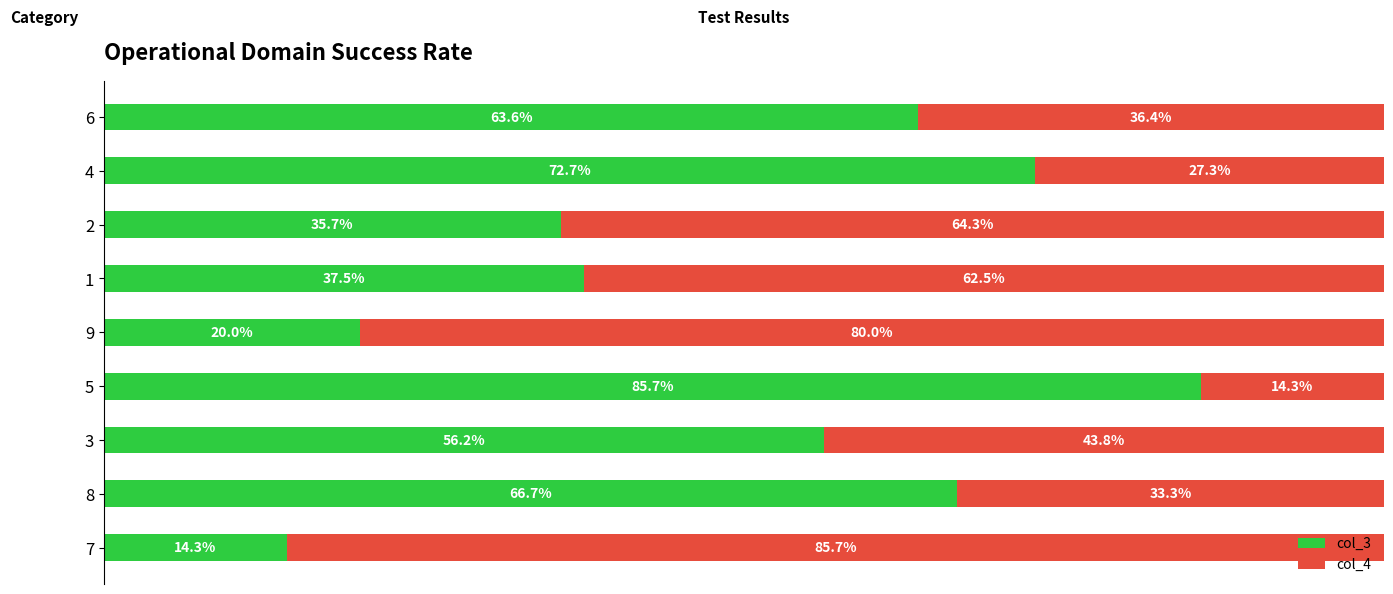

What are all the series names shown in the legend?

col_3, col_4